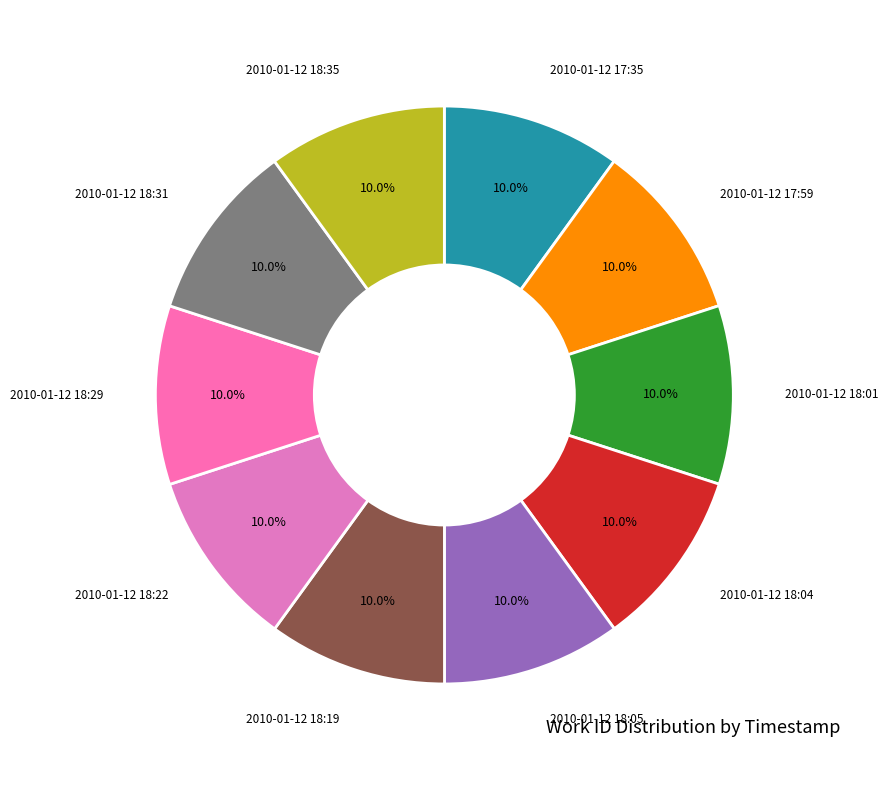

How many segments does this pie chart have?

10